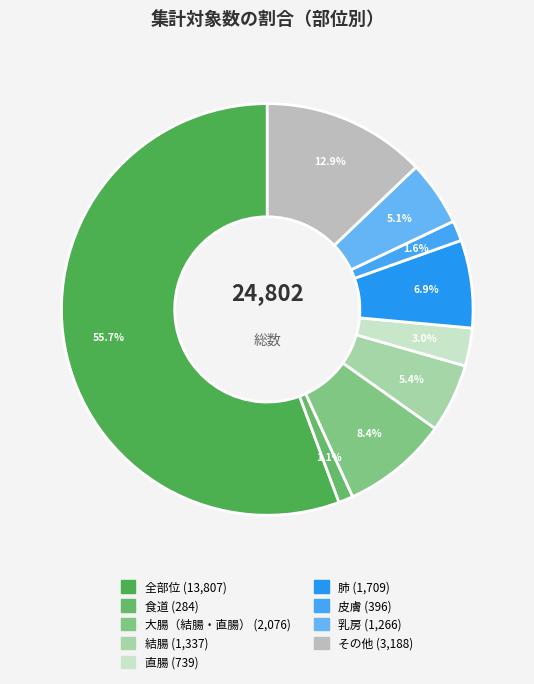

How many slices are in this pie chart?

9